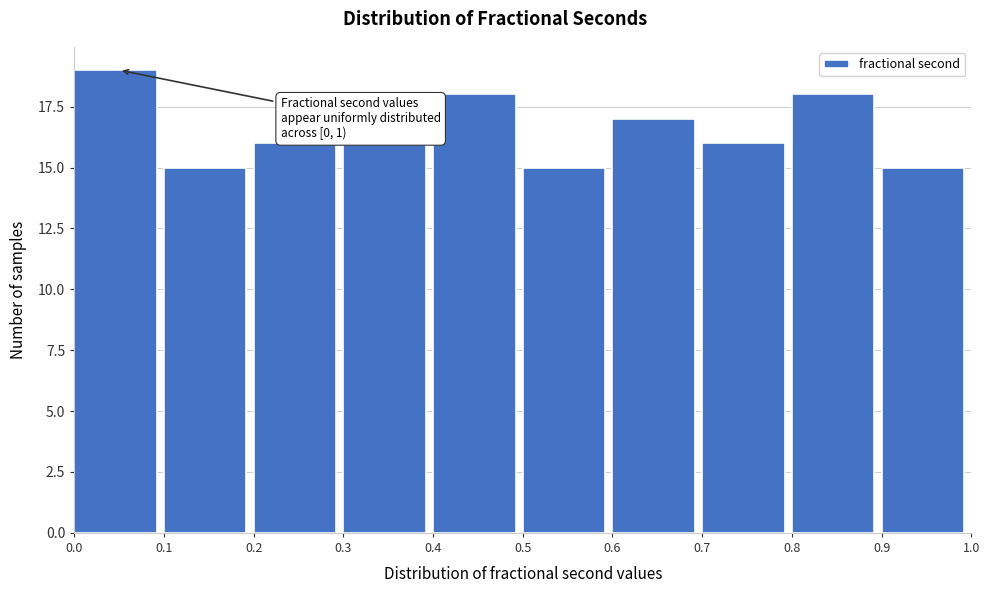

Which range on the x-axis has the tallest bar?

0.0 to 0.1